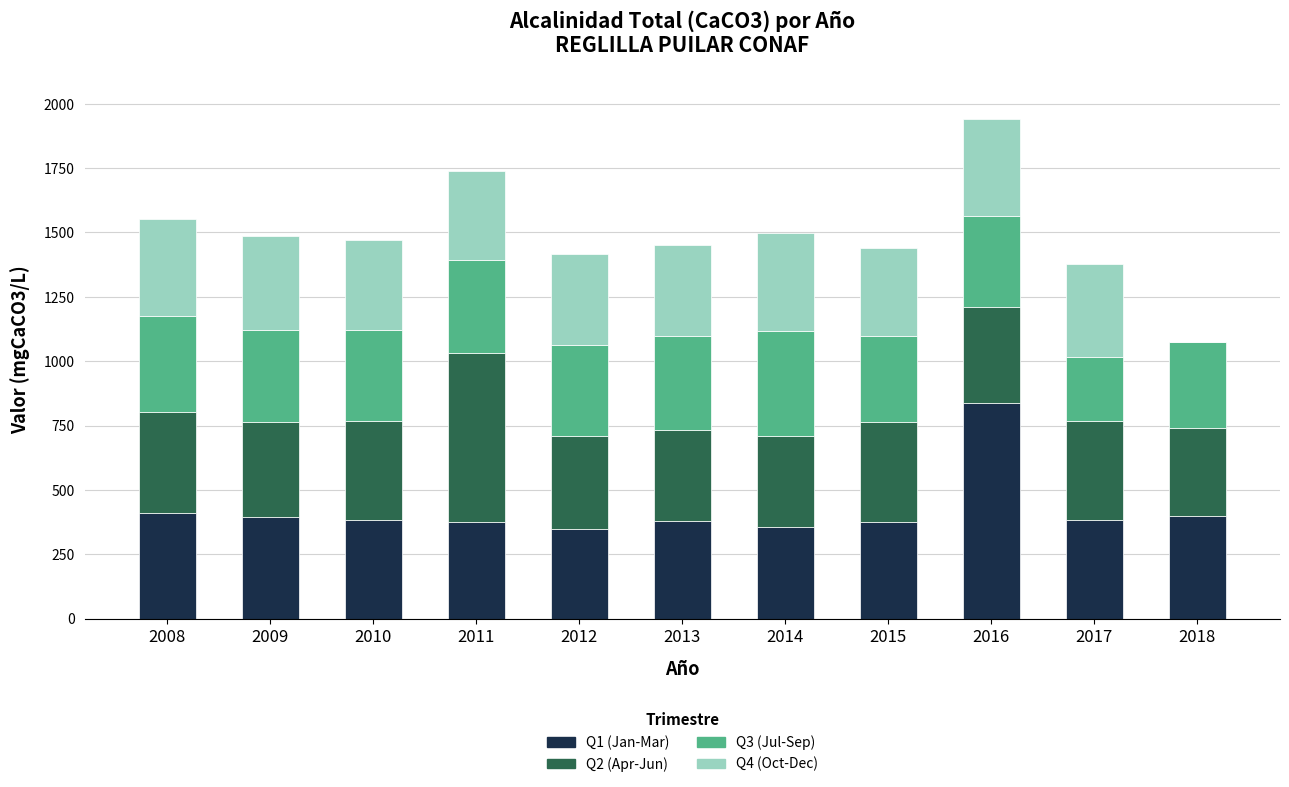

At which category is the sum across all series the highest?

2016